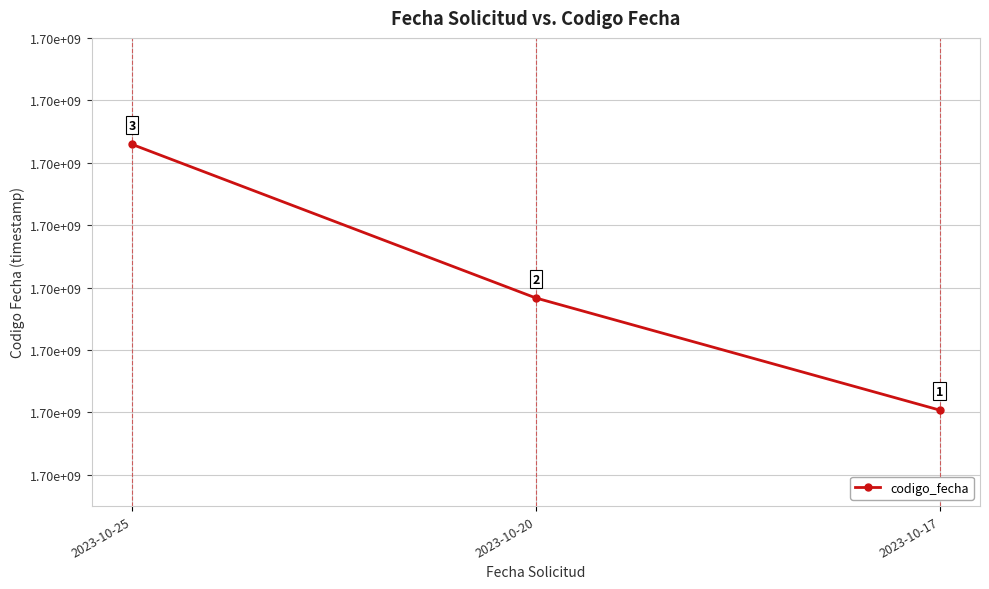

Rank the categories by value from highest to lowest.

2023-10-25, 2023-10-20, 2023-10-17